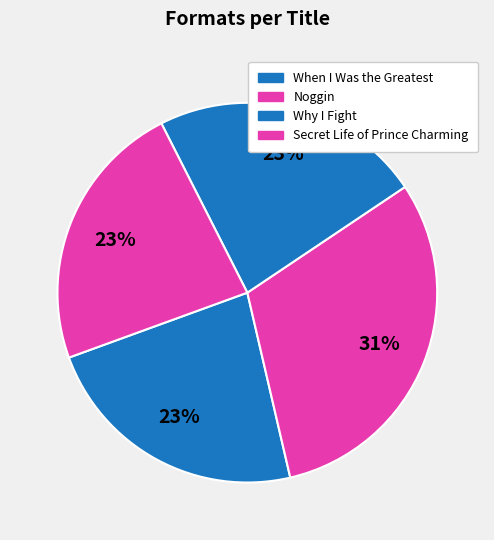

Rank the categories by value from lowest to highest.

When I Was the Greatest, Why I Fight, Secret Life of Prince Charming, Noggin